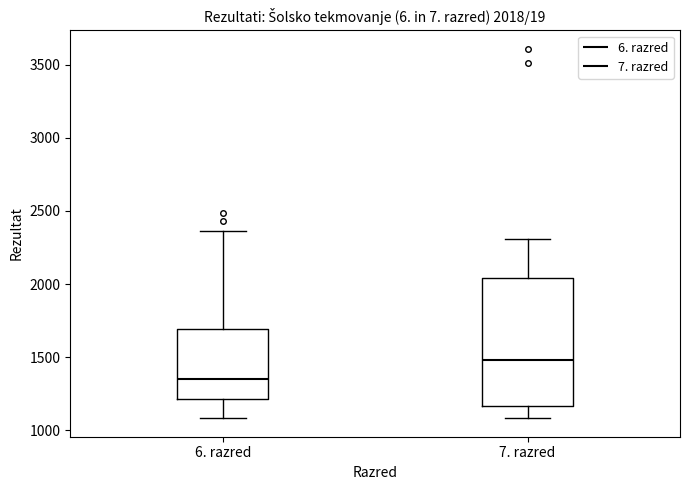

Which box has the lowest median line?

6. razred